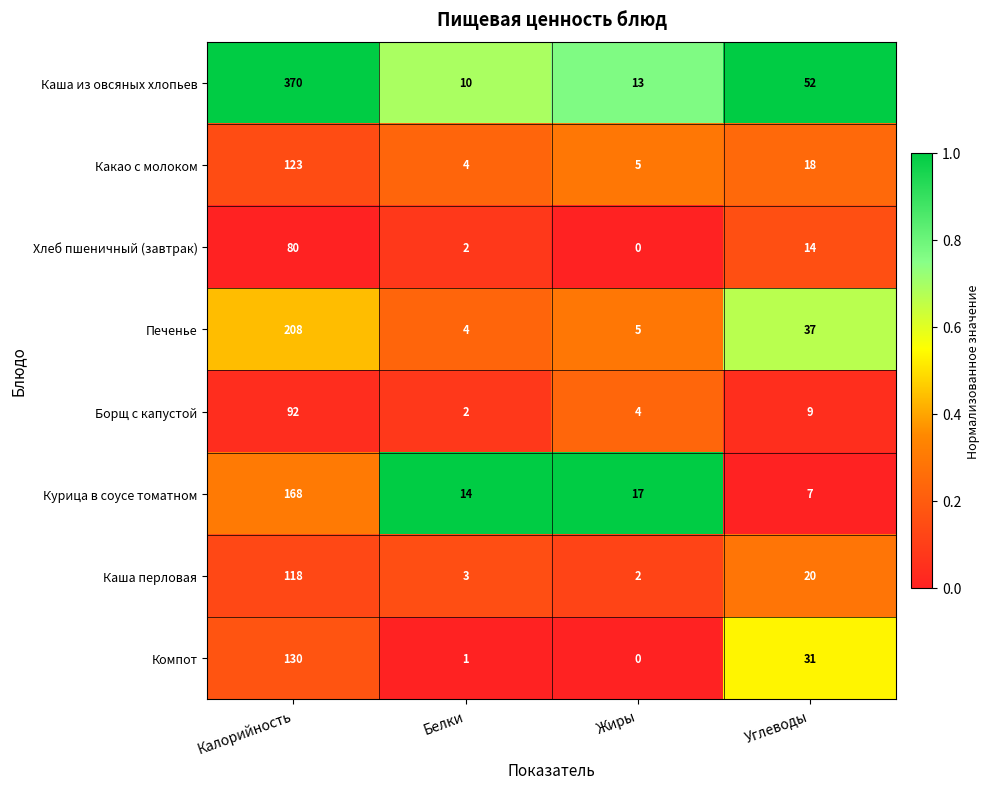

True or false: Каша из овсяных хлопьев has a value of 52 at Углеводы.

True